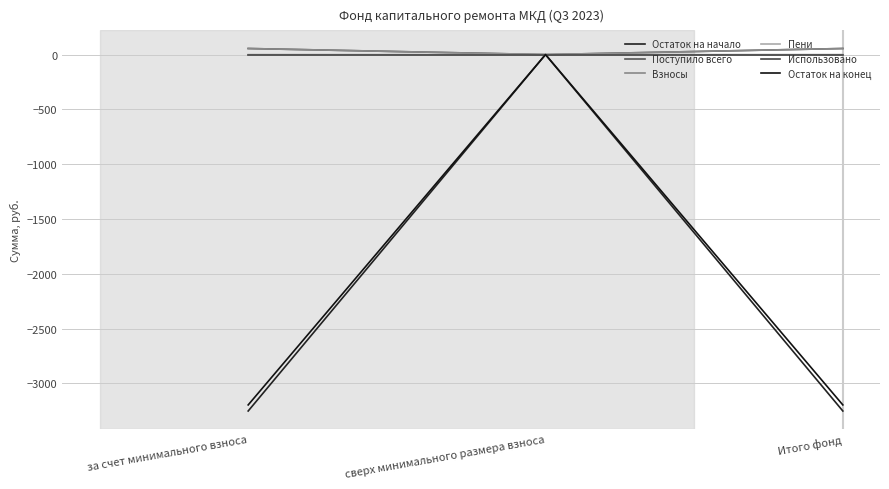

Is the value of Остаток на начало at сверх минимального размера взноса greater than the value of Поступило всего at сверх минимального размера взноса?

No